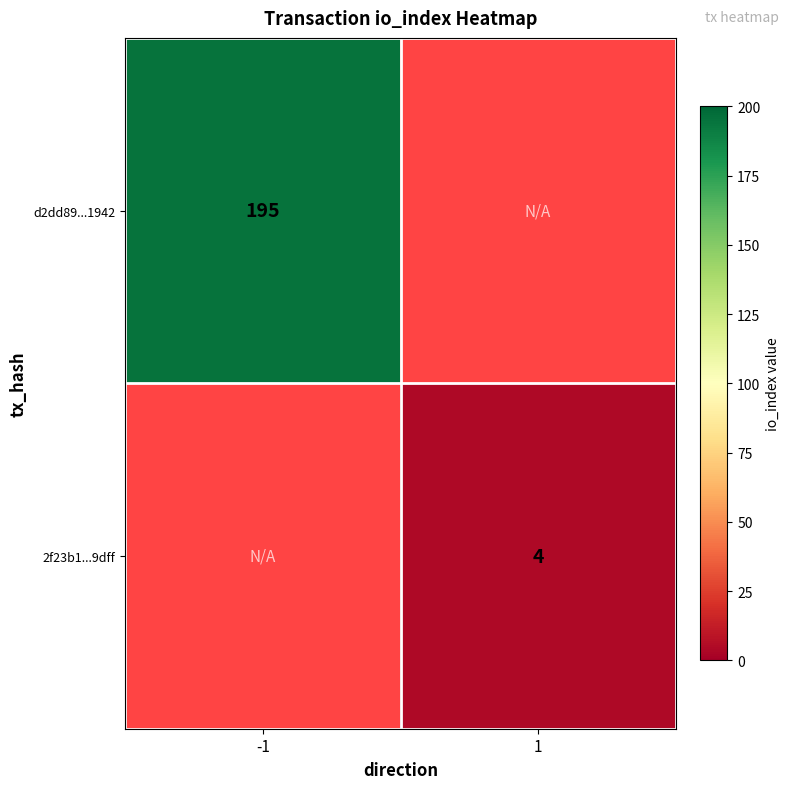

The 2f23b1...9dff series shows 4 at 1. True or false?

True